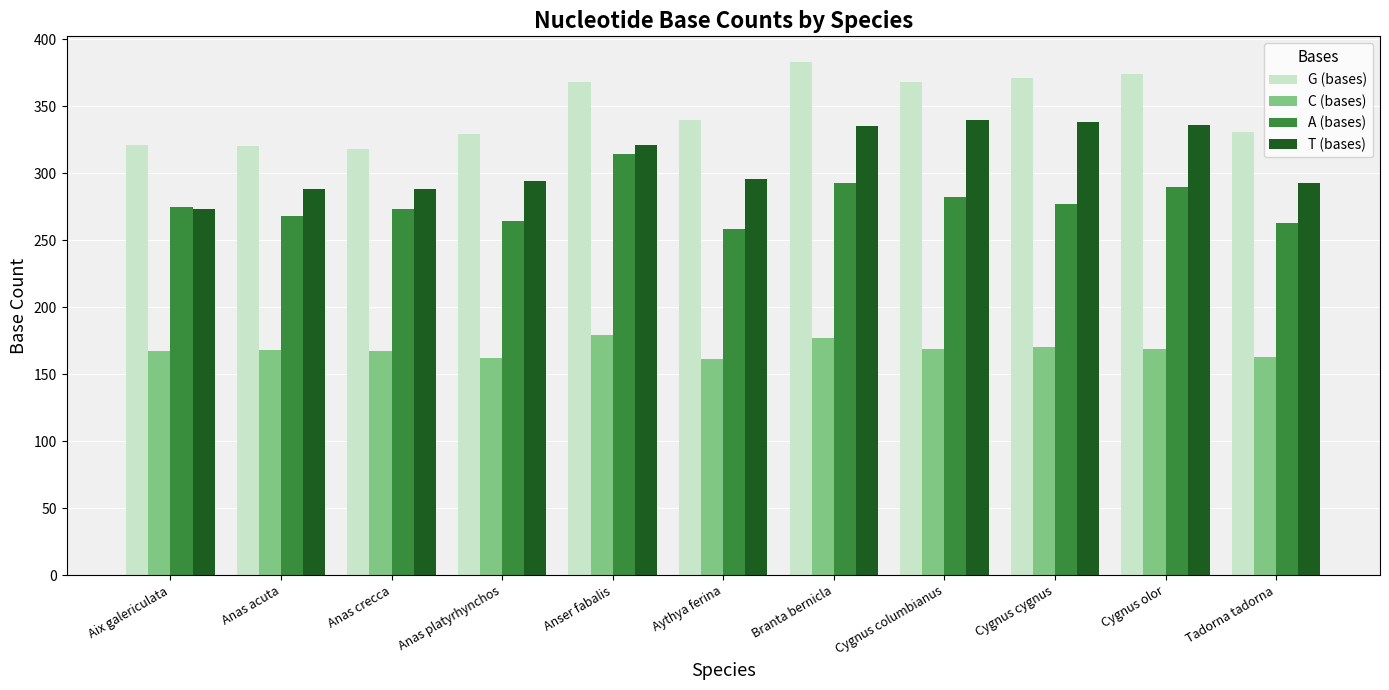

Rank the series at Branta bernicla from lowest to highest value.

C (bases), A (bases), T (bases), G (bases)